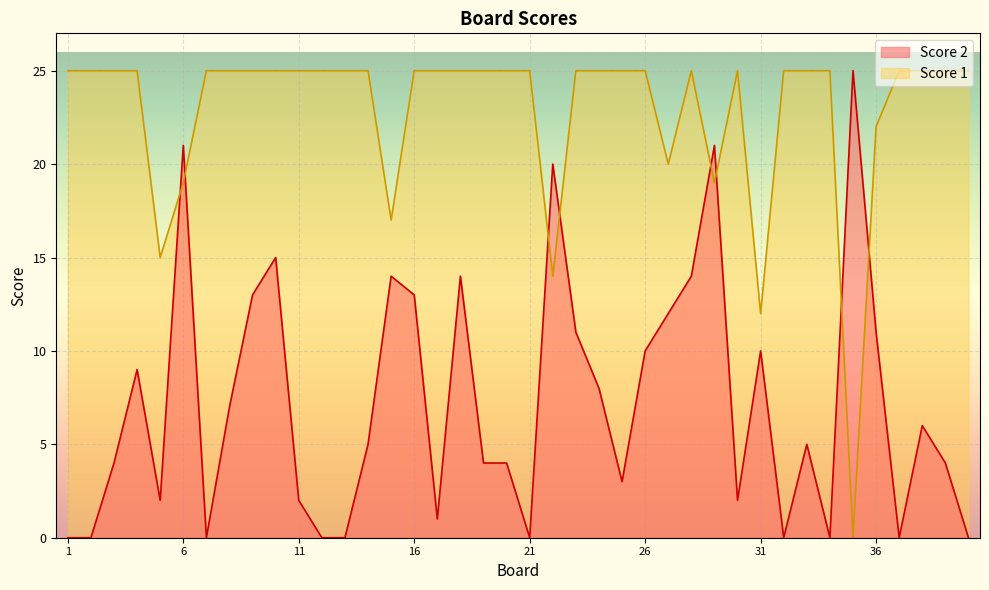

Which series changed the most between 9 and 21?

Score 2